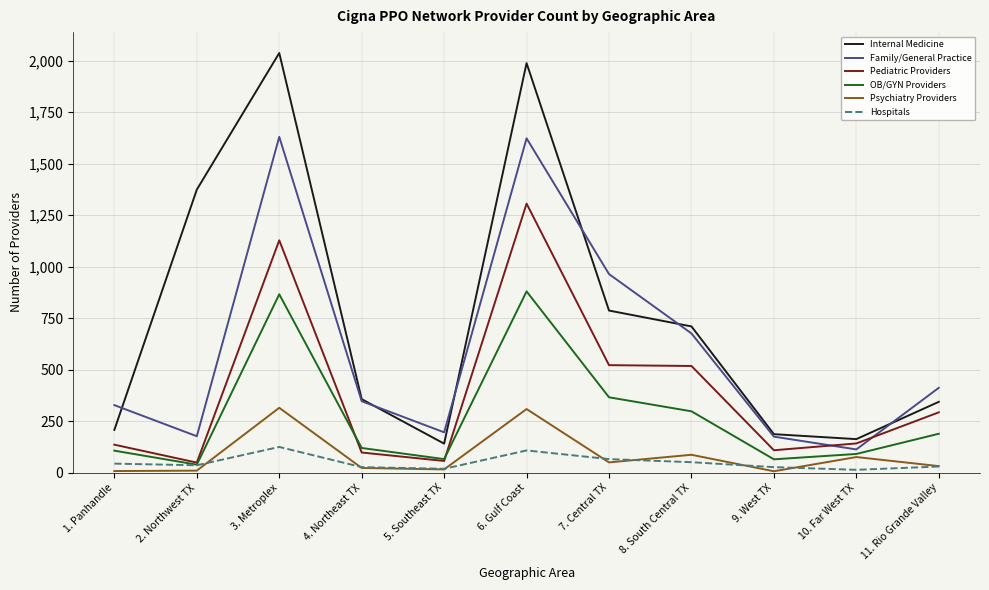

What is the difference between the maximum and minimum values in the Family/General Practice series?

1517